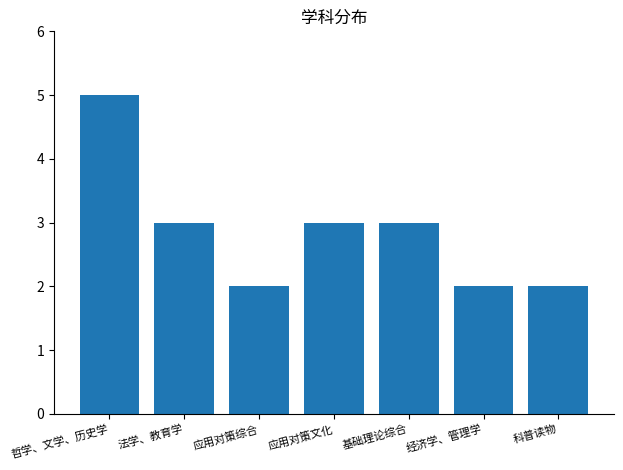

What is the difference between the maximum and minimum values?

3